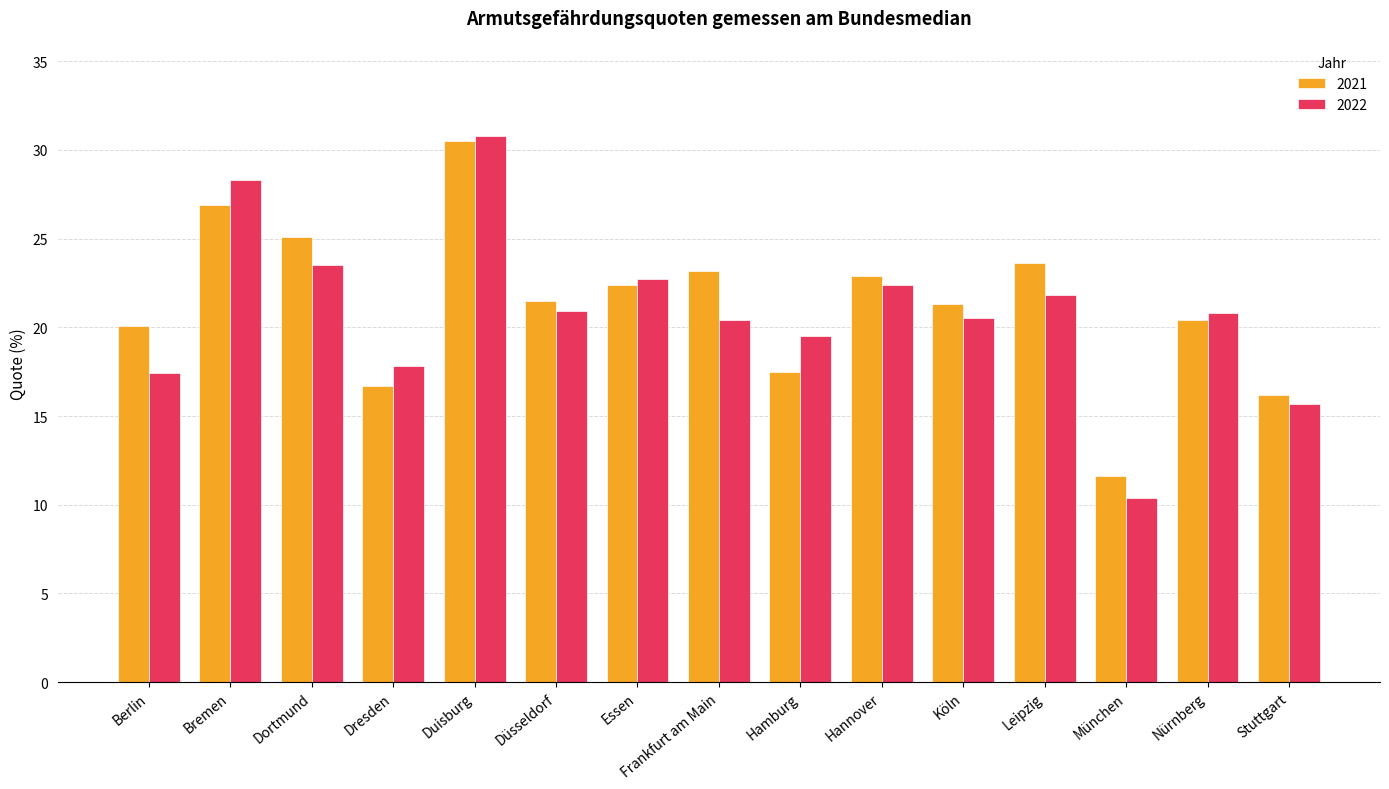

What is the sum of the 2021 values at Dresden and Bremen?

43.6